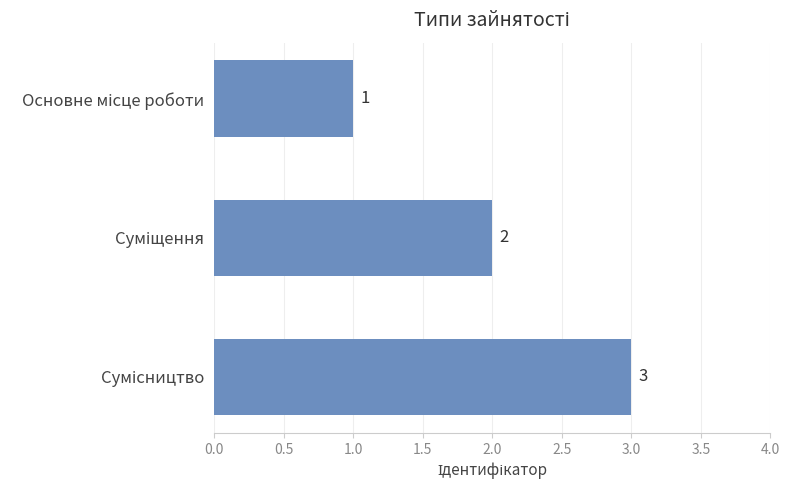

How many values are between 1 and 3?

3